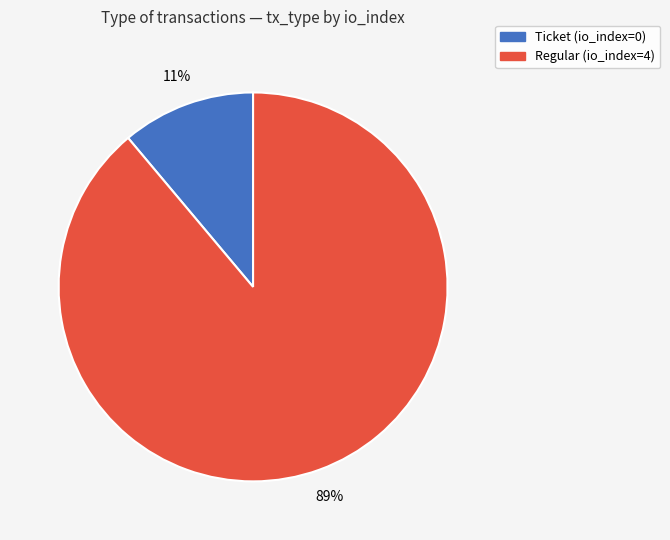

What is the majority slice?

Regular (io_index=4)